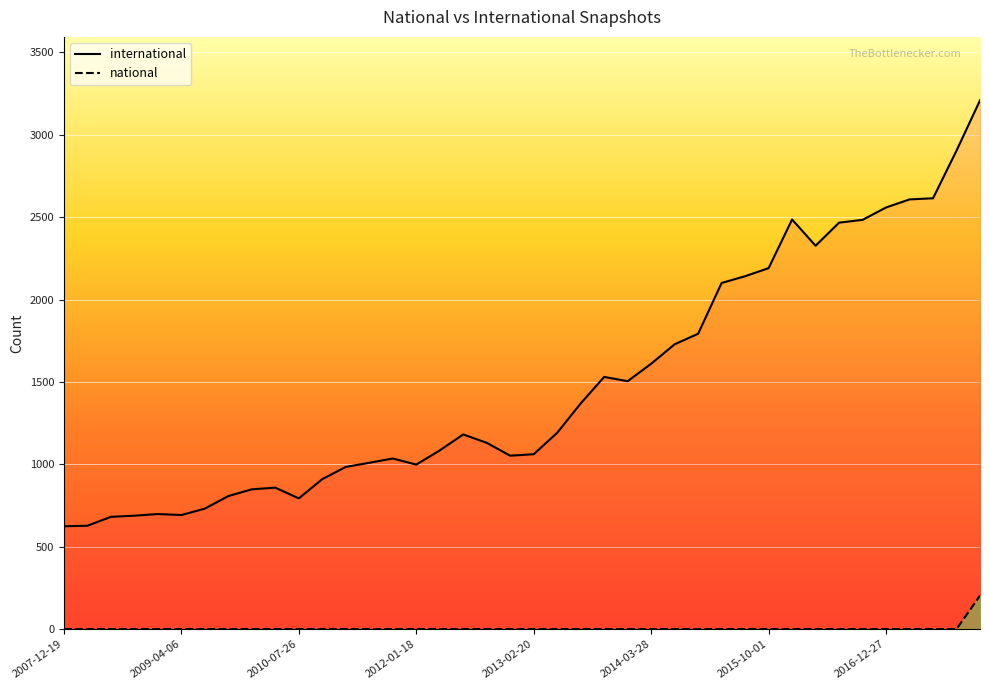

Does the chart display data point markers on the line(s)?

No